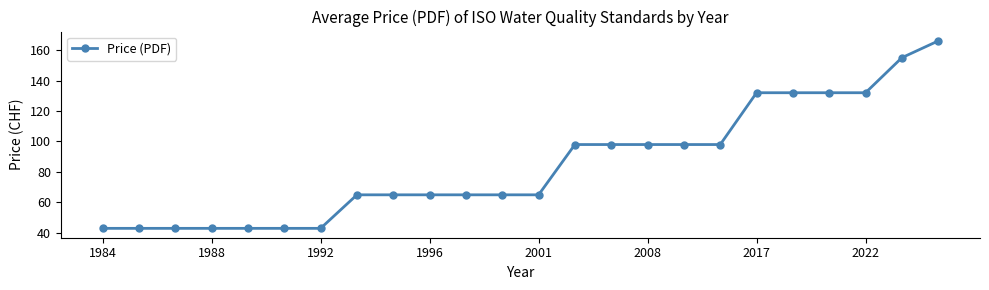

What is the greatest value displayed?

166